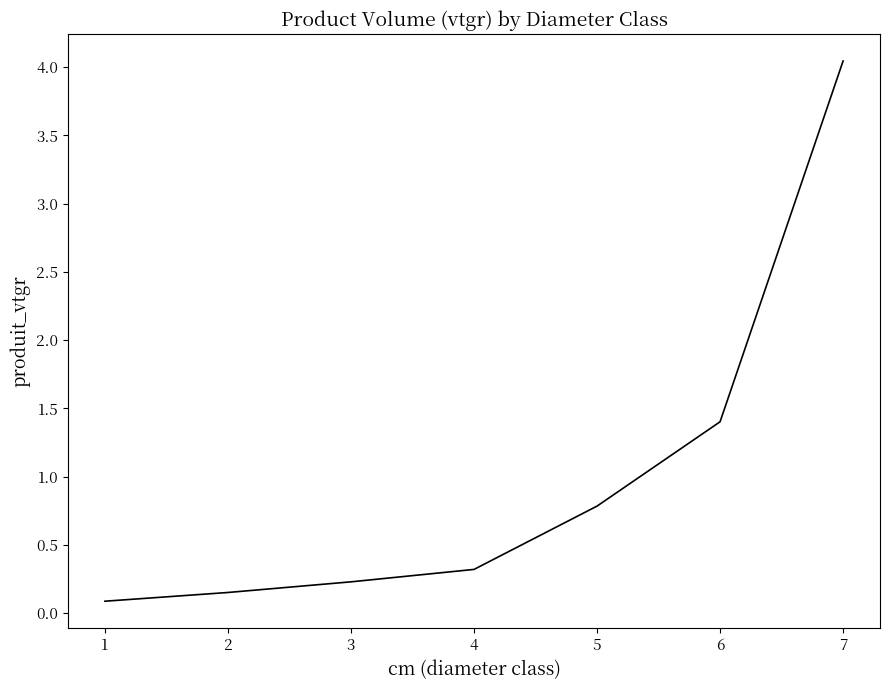

What is the difference between the maximum and second lowest values?

3.9